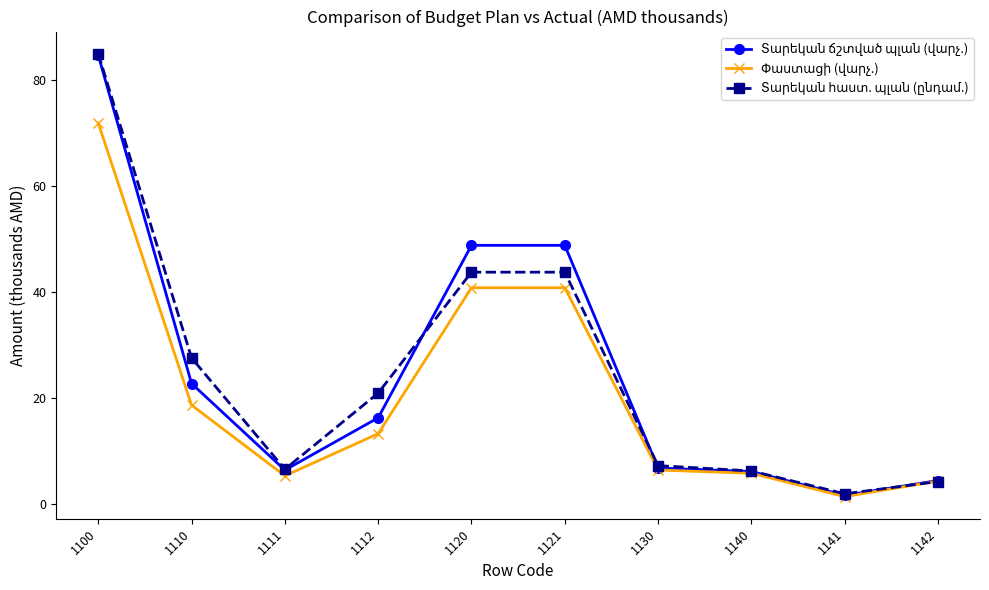

Which category has the lowest value across all series?

1141